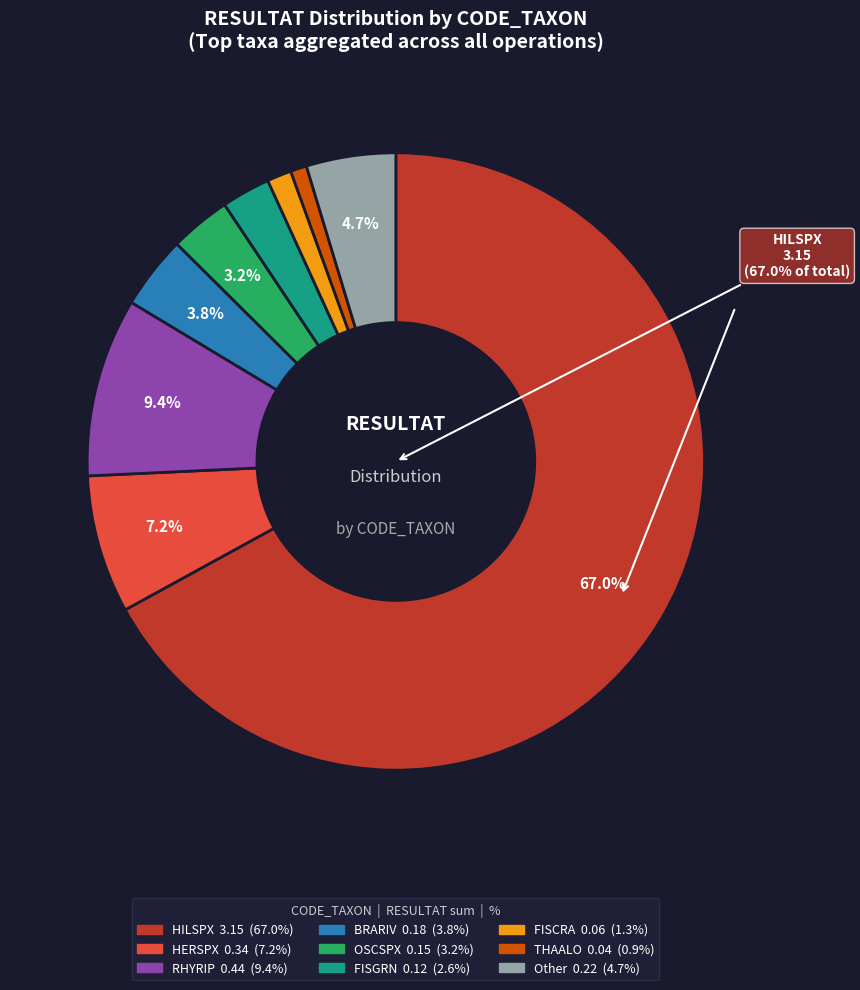

How much of the chart is everything except HERSPX?

92.8%